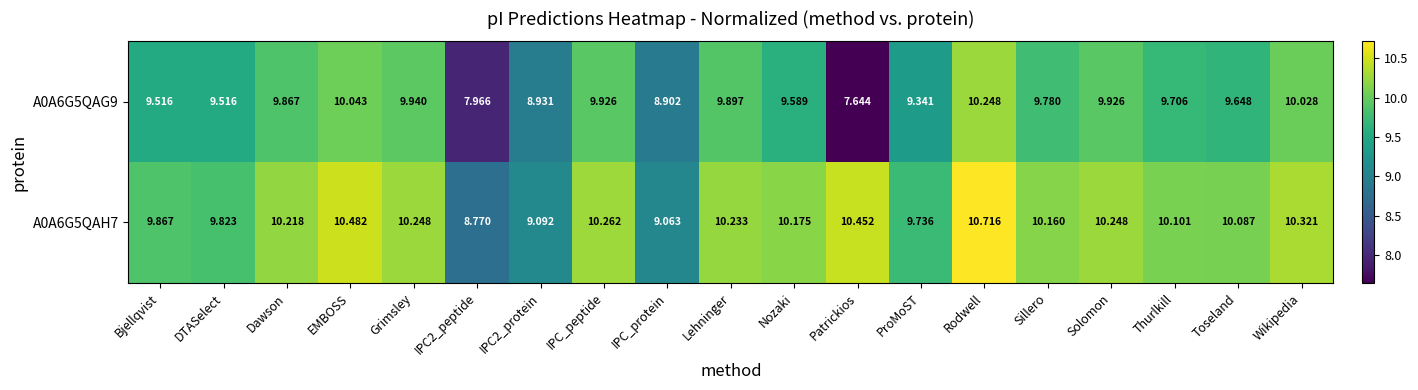

Where is A0A6G5QAH7 nearest to the value 9?

IPC_protein